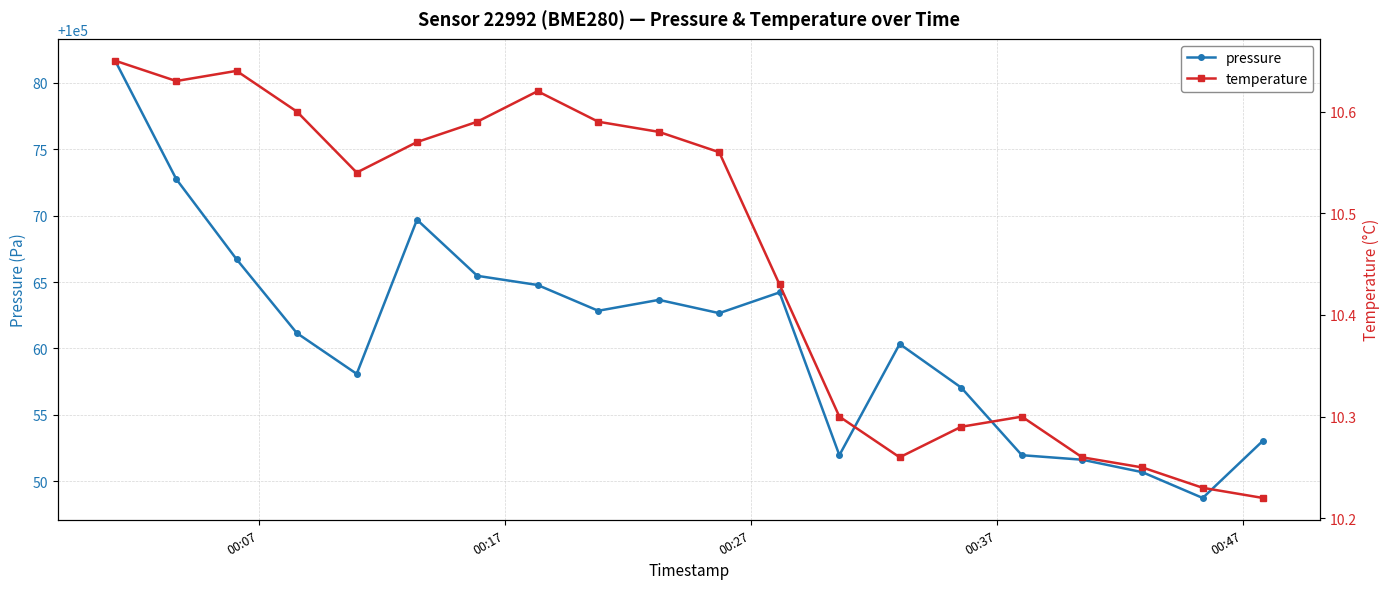

What is the maximum value for pressure?

100081.7